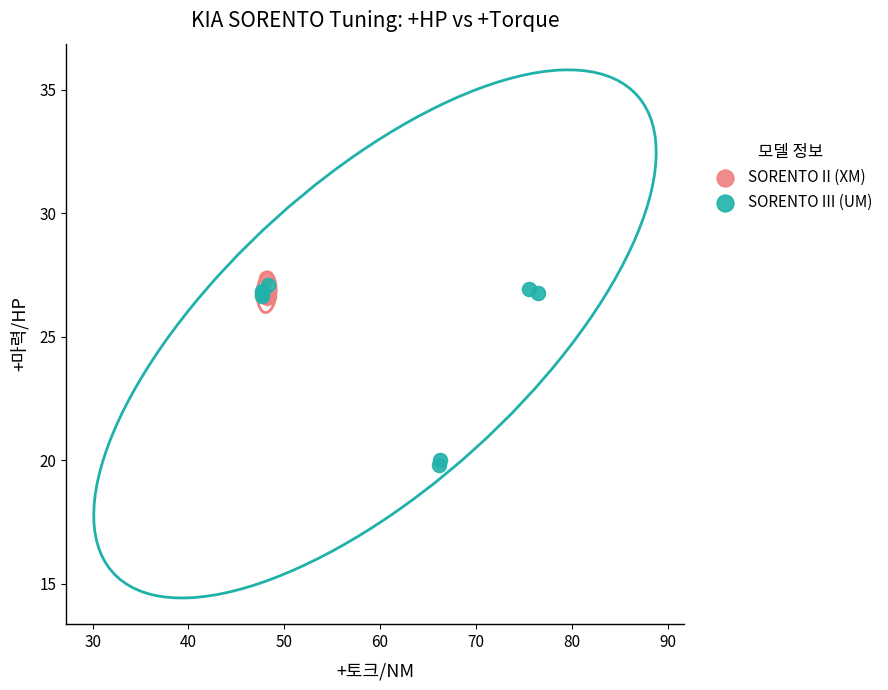

Which series has the largest Y range (max minus min)?

SORENTO III (UM)